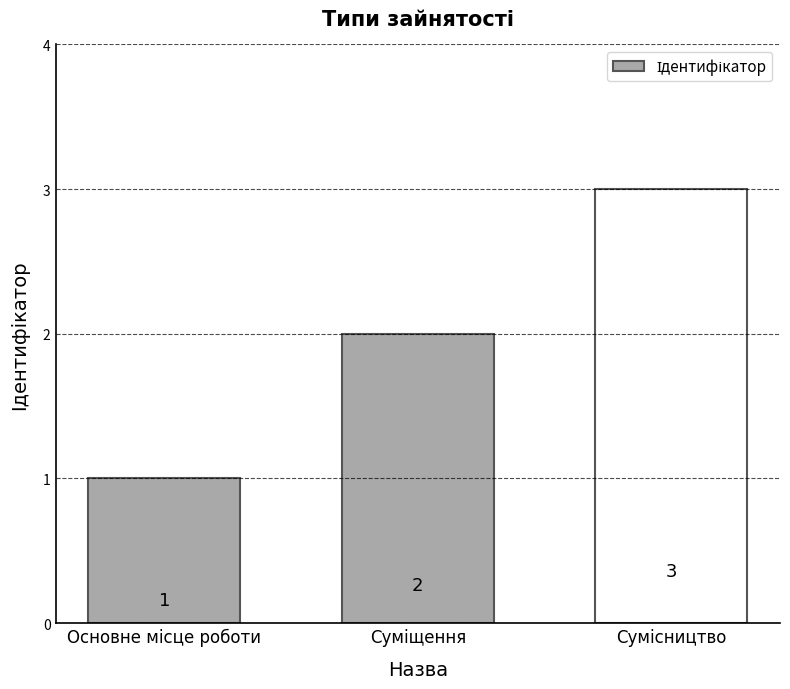

What is the sum of all values?

6